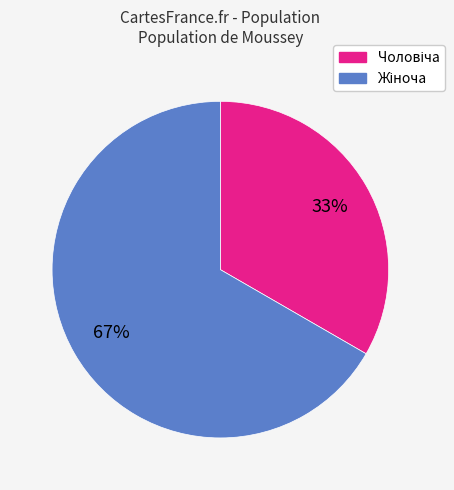

To the nearest percent, what is the average slice percentage?

50%